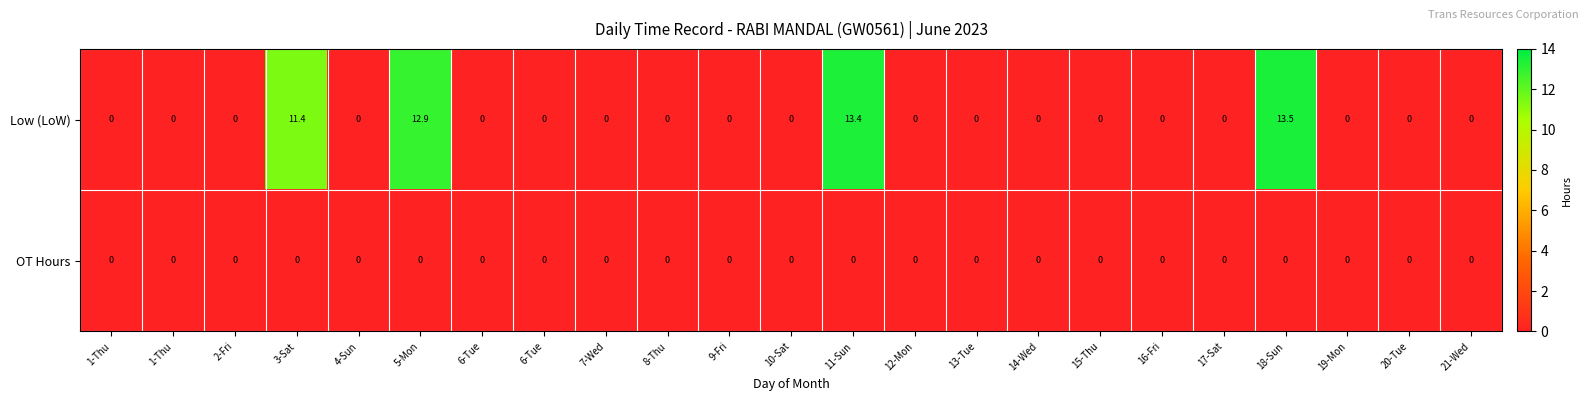

Count the number of categories in the chart.

23